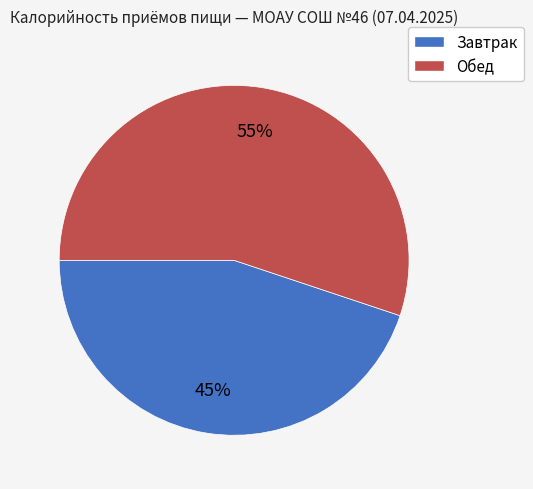

Which category has the biggest portion of the pie?

Обед